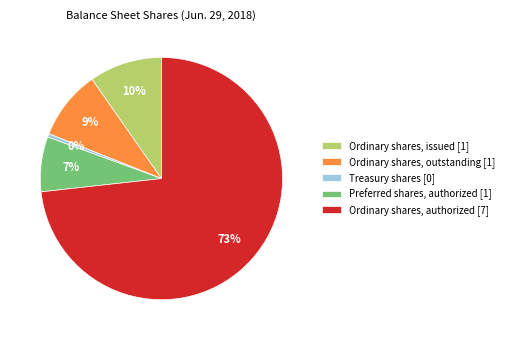

To the nearest percent, what percentage of the pie is Ordinary shares, issued?

10%